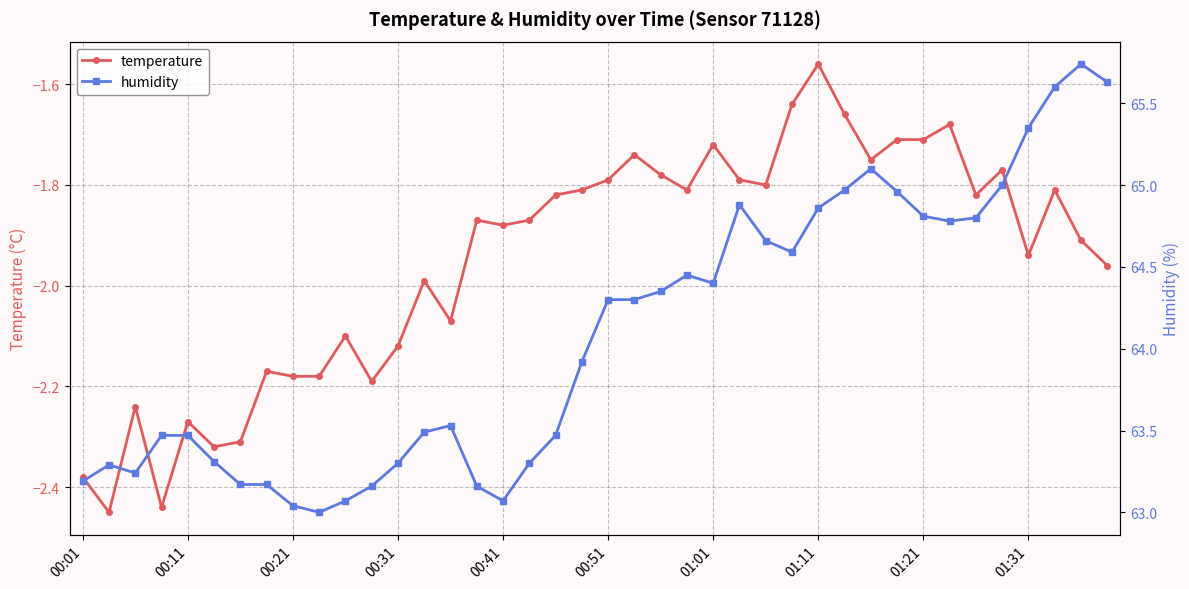

True or false: temperature has more than 1 points higher than both neighbors.

True